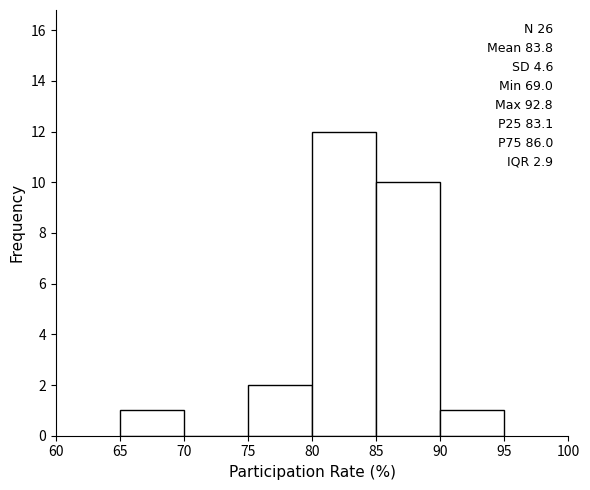

Which range on the x-axis has the tallest bar?

80 to 85